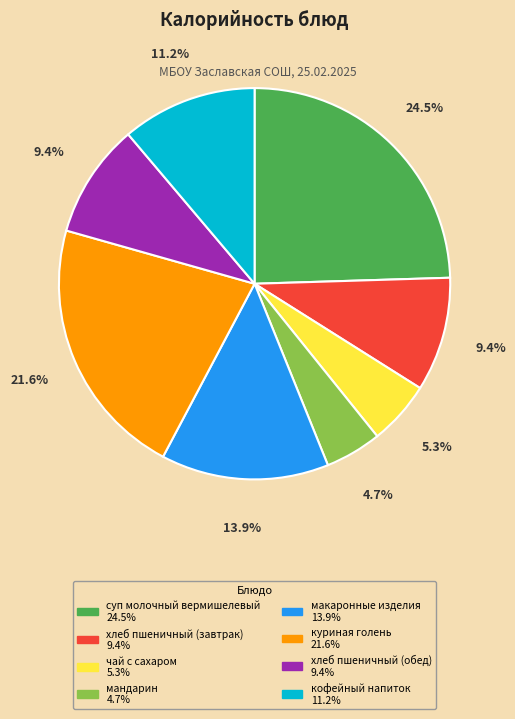

What percentage do суп молочный вермишелевый and кофейный напиток together represent?

35.7%